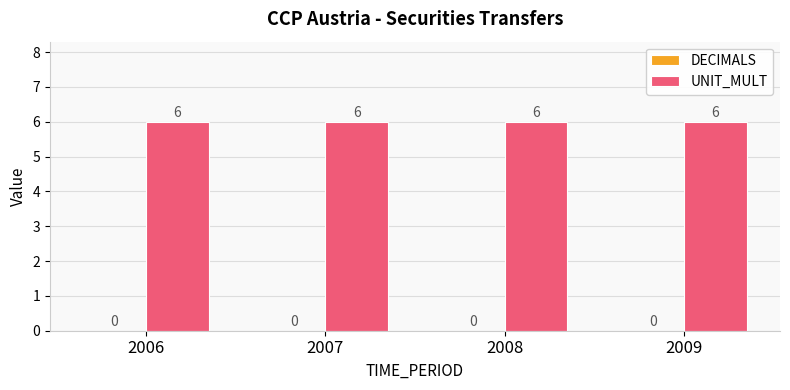

What is the greatest value displayed?

6